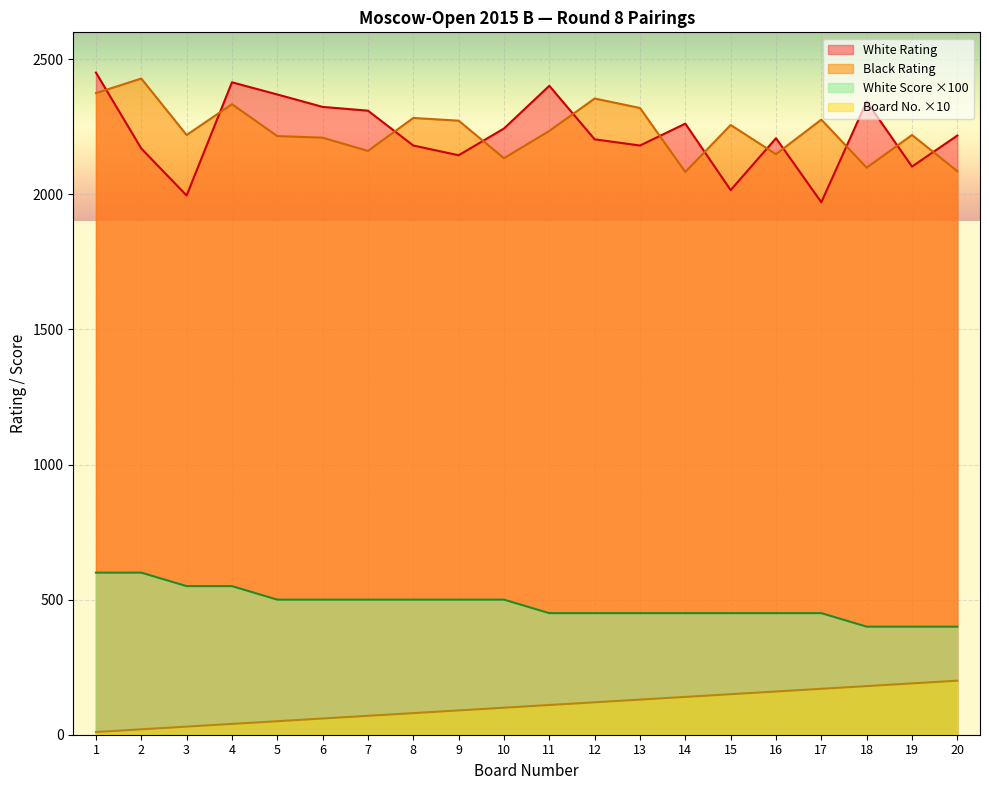

True or false: Black Rating has a value of 1237 at 16.

False